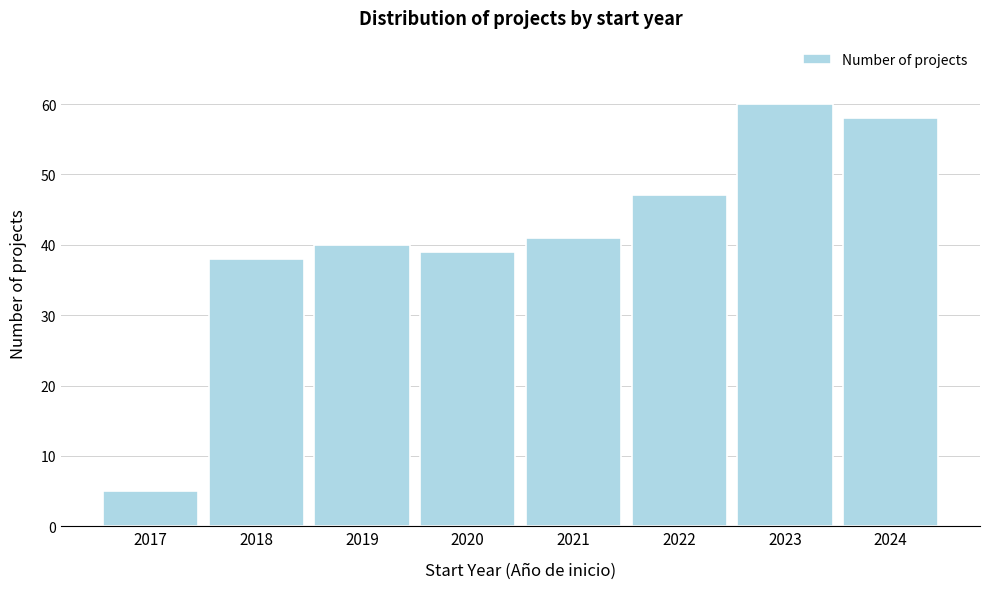

Reading right to left, transcribe all the data shown in this chart.

58	60	47	41	39	40	38	5